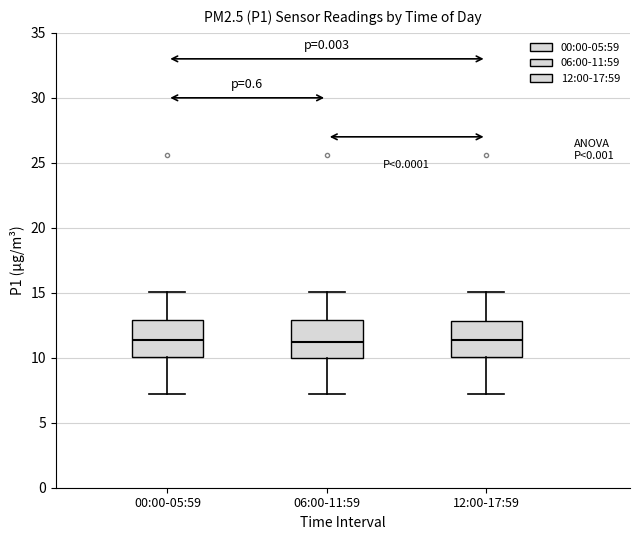

Reading left to right, read every box against the y-axis: the position of its median line, the range the box covers, and the ends of its whiskers. The values are not printed on the chart, so give them approximately, as read against the axis.

00:00-05:59: median 11.5, box 10.0 to 13.0, whiskers 7.0 to 15.0
06:00-11:59: median 11.0, box 10.0 to 13.0, whiskers 7.0 to 15.0
12:00-17:59: median 11.5, box 10.0 to 13.0, whiskers 7.0 to 15.0